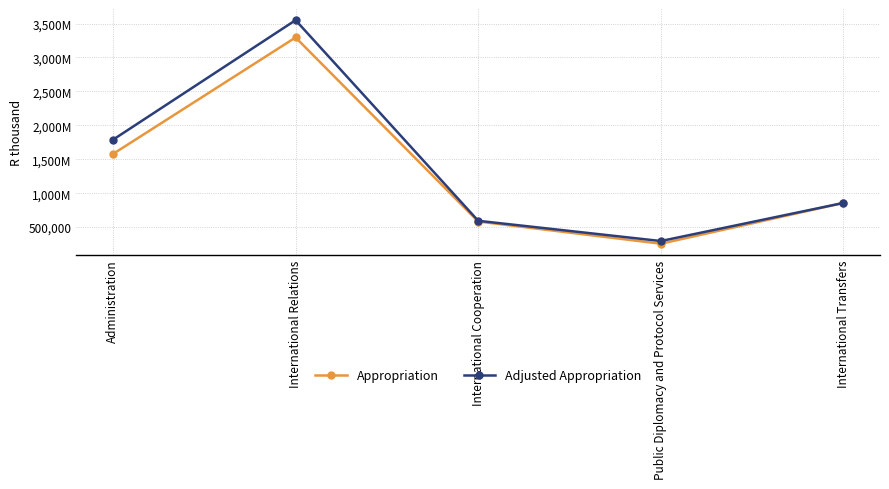

Rank the series by their maximum value, from highest to lowest.

Adjusted Appropriation, Appropriation